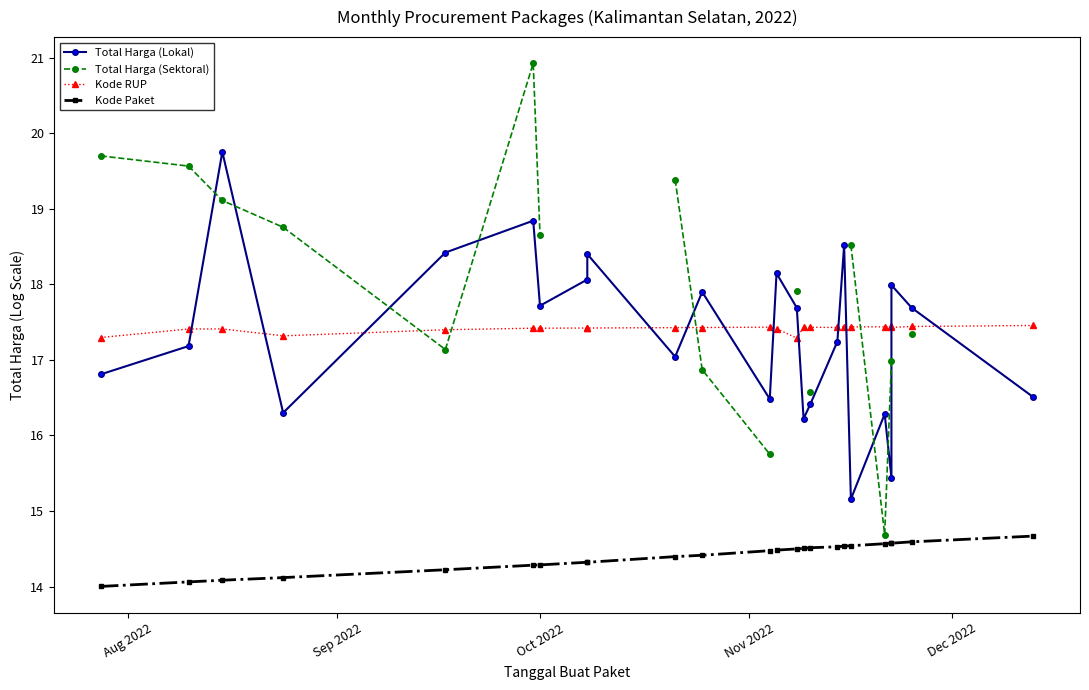

True or false: Total Harga (Sektoral) and Kode Paket intersect in this chart.

False